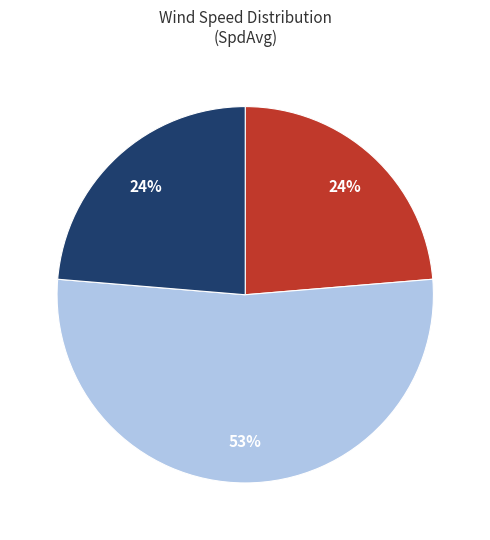

Count the number of slices in the pie.

3